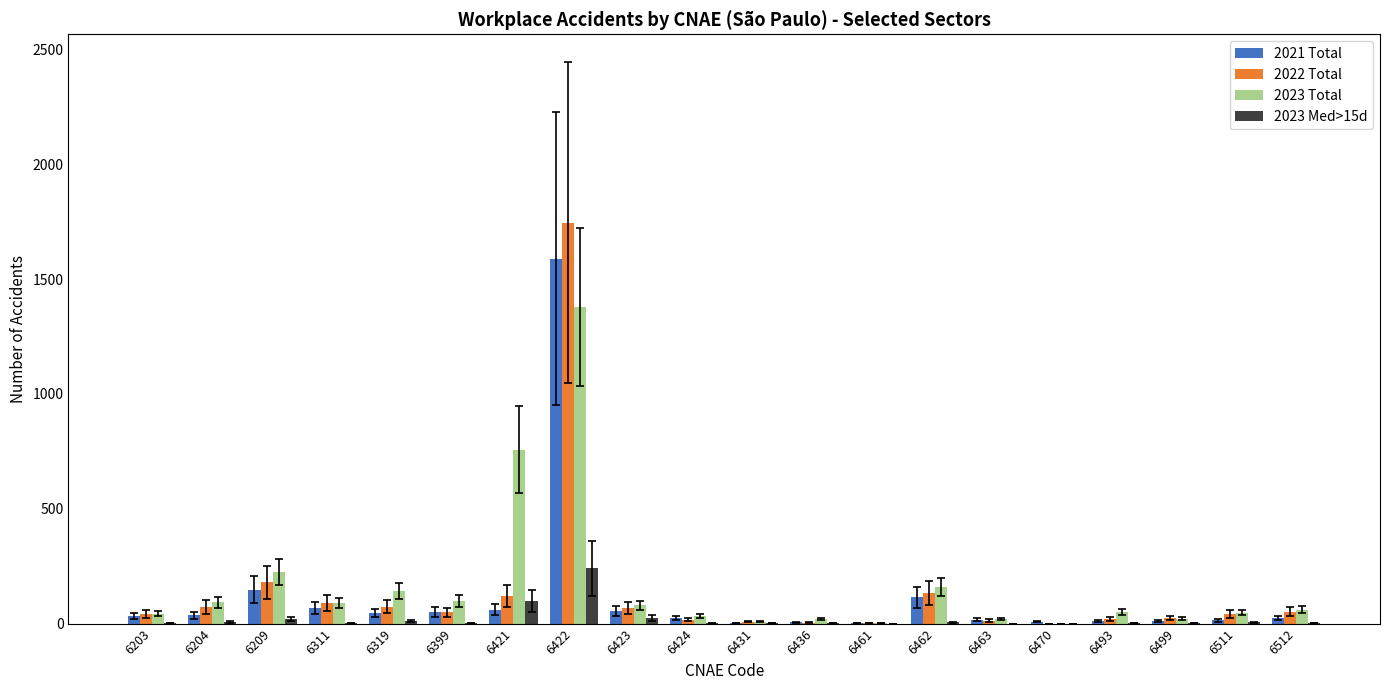

How many groups of bars are there?

20